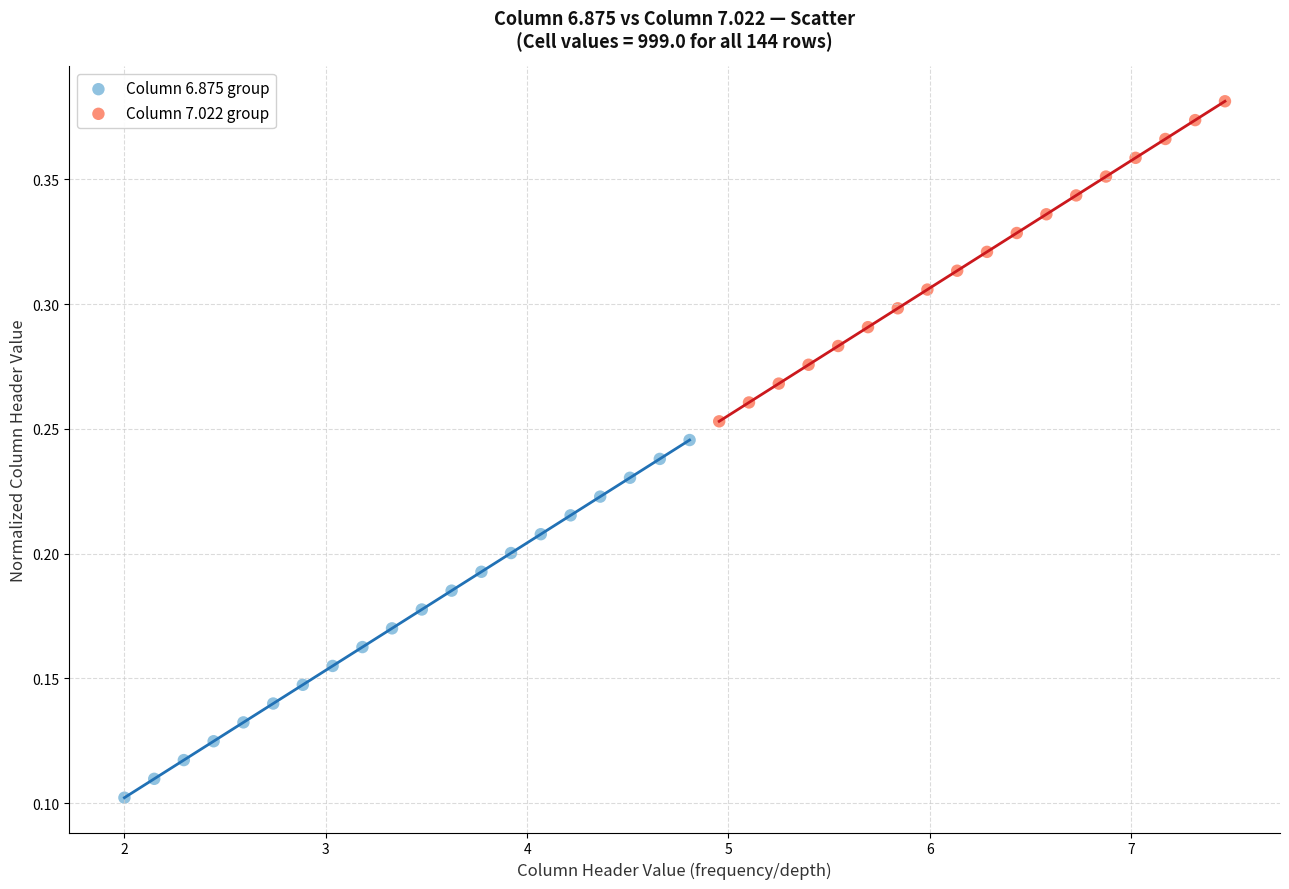

Which series reaches the minimum Y coordinate?

Column 6.875 group